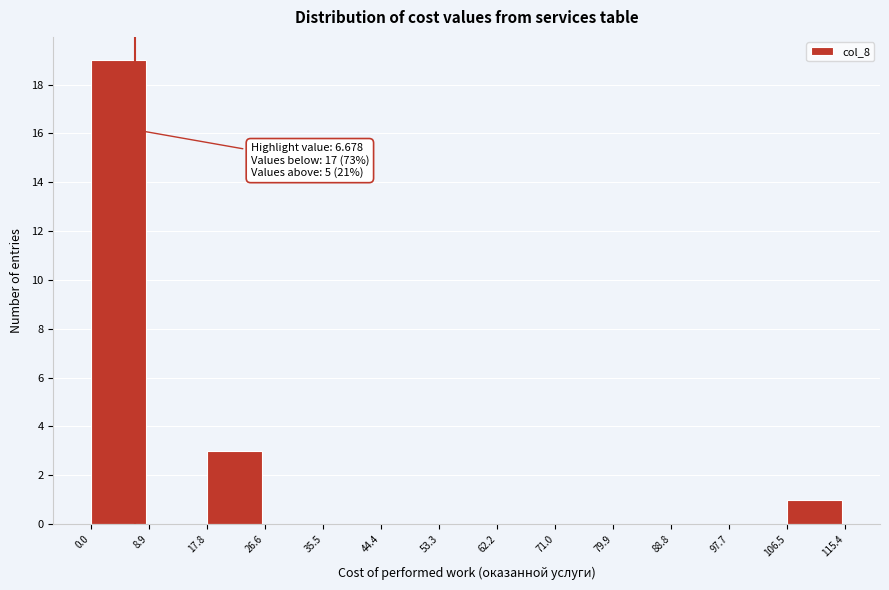

Which range on the x-axis has the tallest bar?

0.0 to 8.9